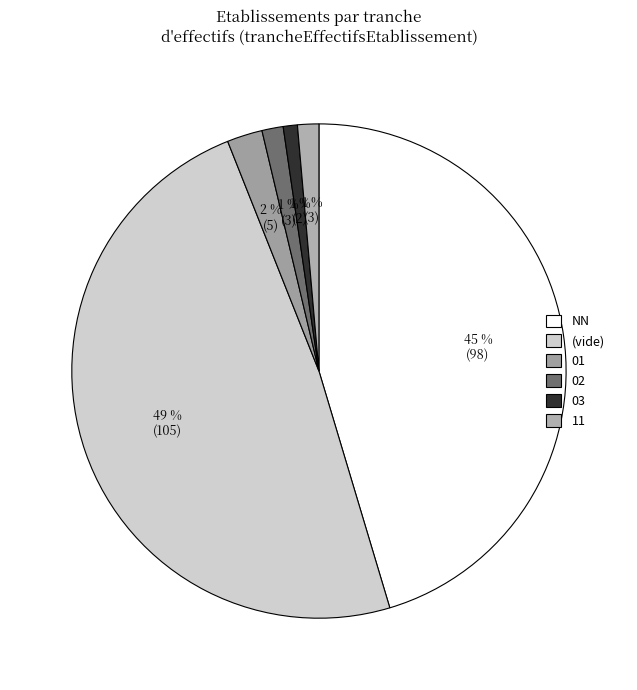

To the nearest percent, what is the difference between the largest and smallest slice percentages?

48%